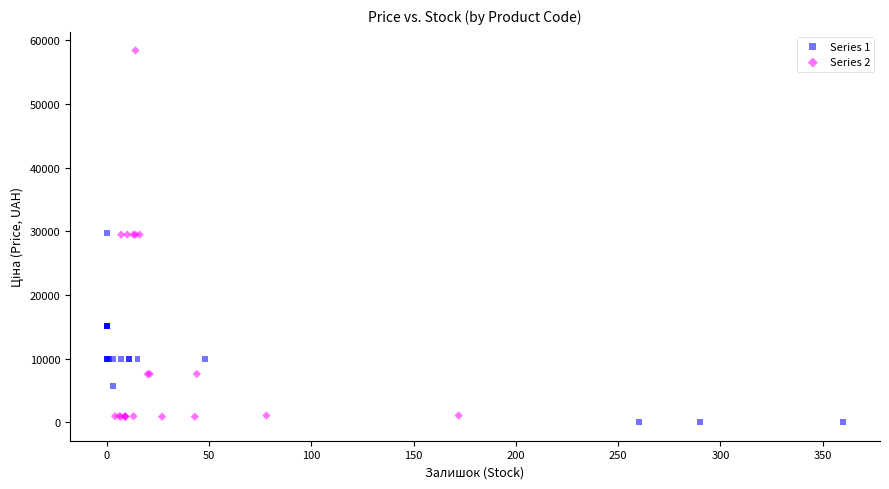

Which series has the widest spread of Y values?

Series 2